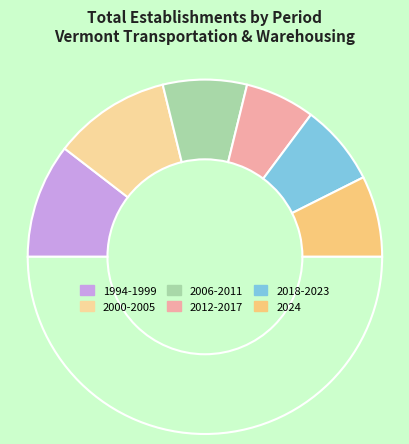

How many slices are in this pie chart?

7